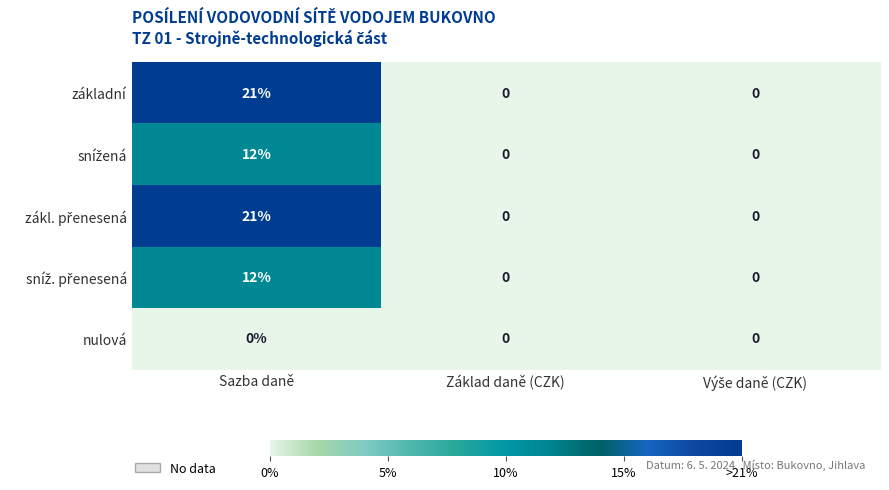

What is the maximum value shown in the chart?

21